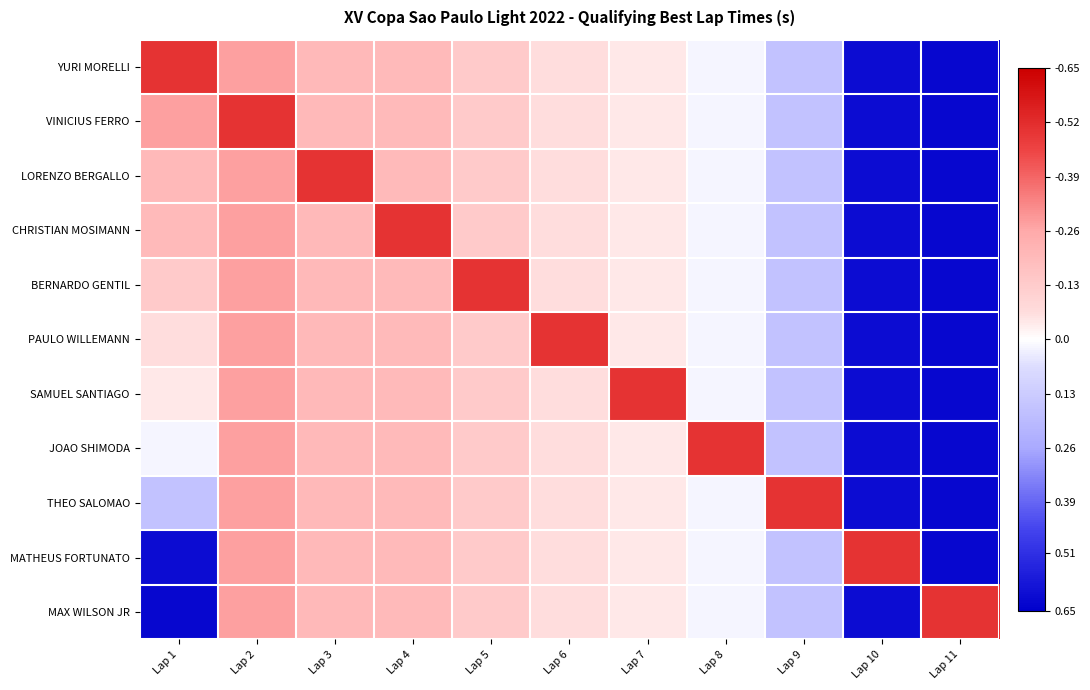

At Lap 8, list the series in order from largest to smallest.

YURI MORELLI, VINICIUS FERRO, LORENZO BERGALLO, CHRISTIAN MOSIMANN, BERNARDO GENTIL, PAULO WILLEMANN, SAMUEL SANTIAGO, THEO SALOMAO, MATHEUS FORTUNATO, MAX WILSON JR, JOAO SHIMODA